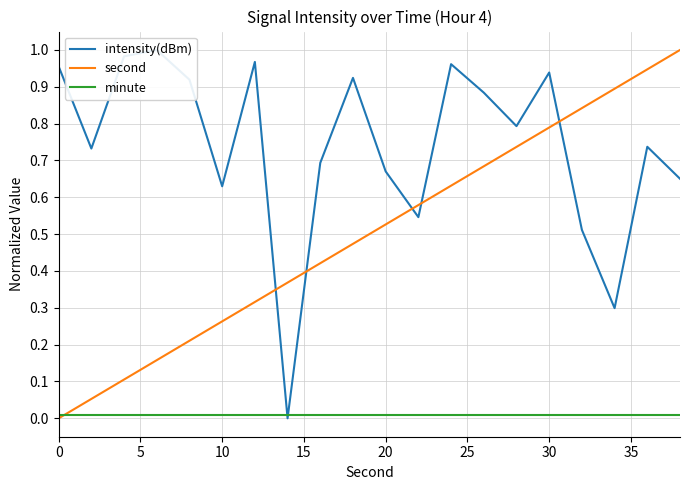

Reading left to right, extract all data points from this chart.

intensity(dBm): 1.0	0.7	1.0	1.0	0.9	0.6	1.0	0.0	0.7	0.9	0.7	0.5	1.0	0.9	0.8	0.9	0.5	0.3	0.7	0.7
second: 0.0	0.1	0.1	0.2	0.2	0.3	0.3	0.4	0.4	0.5	0.5	0.6	0.6	0.7	0.7	0.8	0.8	0.9	0.9	1.0
minute: 0.0	0.0	0.0	0.0	0.0	0.0	0.0	0.0	0.0	0.0	0.0	0.0	0.0	0.0	0.0	0.0	0.0	0.0	0.0	0.0